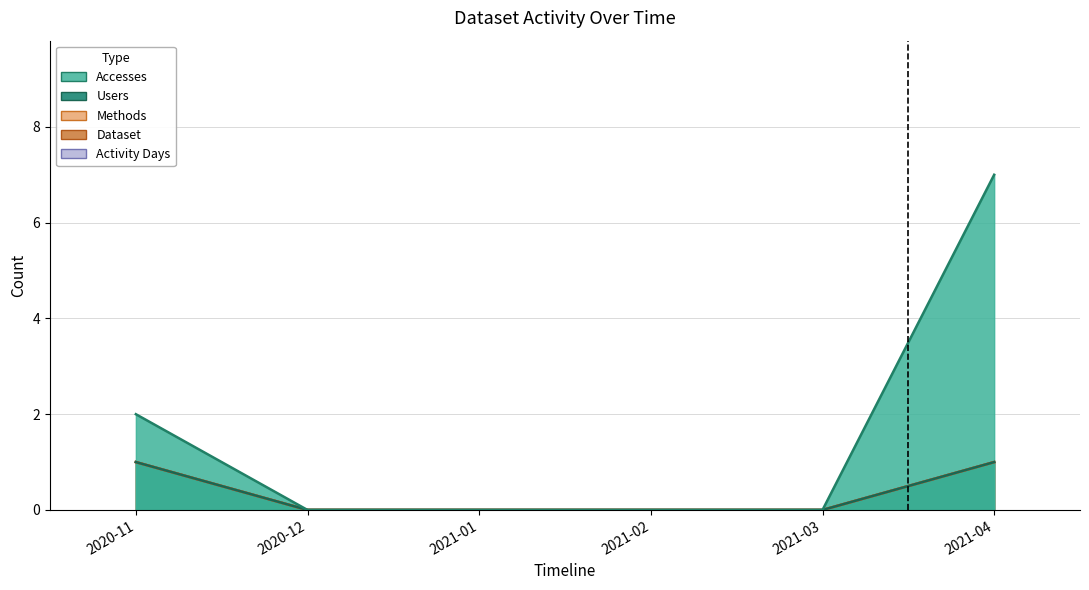

What is the label of the 3rd point from the right?

2021-02